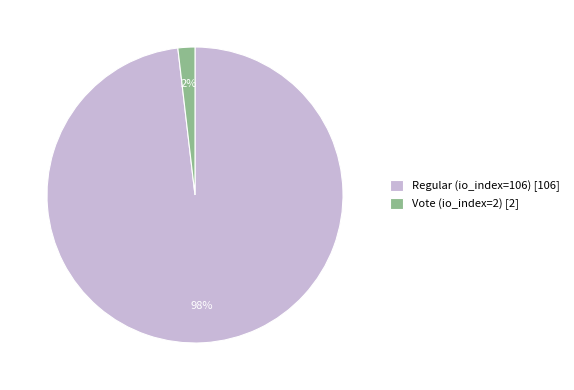

Do Regular (io_index=106) [106] and Vote (io_index=2) [2] together represent more than half of the pie?

Yes